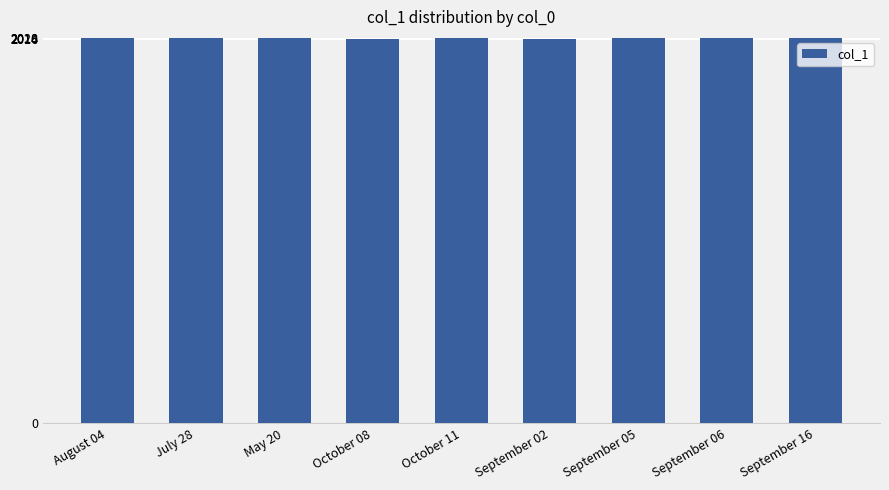

What is the ratio of the value at September 16 to the value at September 05?

1.0